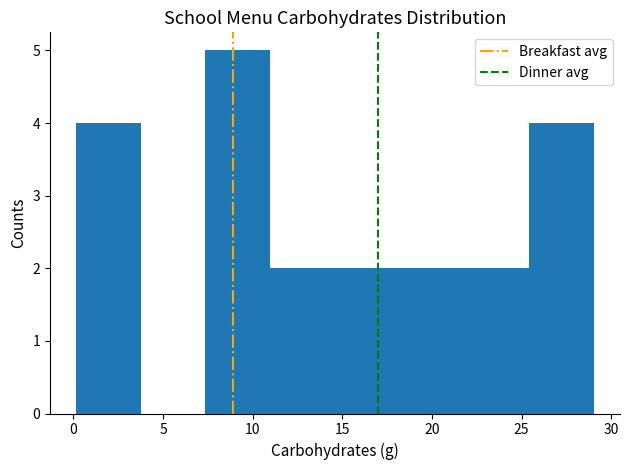

Over which range of the x-axis is the bar tallest?

7.5 to 11.0